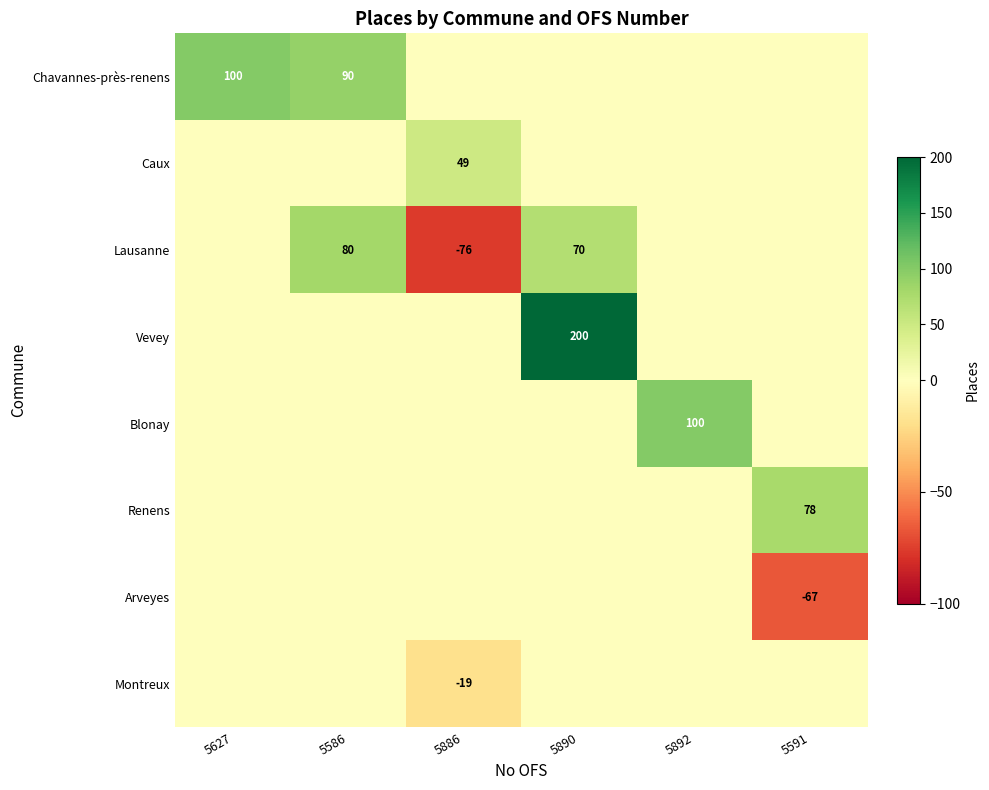

What is the sum of the Lausanne values at 5586 and 5886?

4